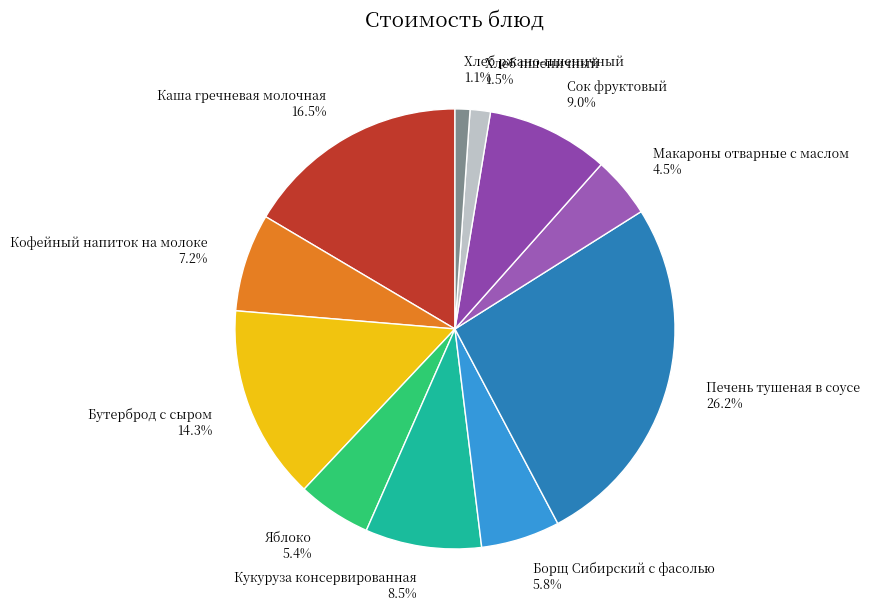

Is Кукуруза консервированная 8.5% the majority of the pie?

No